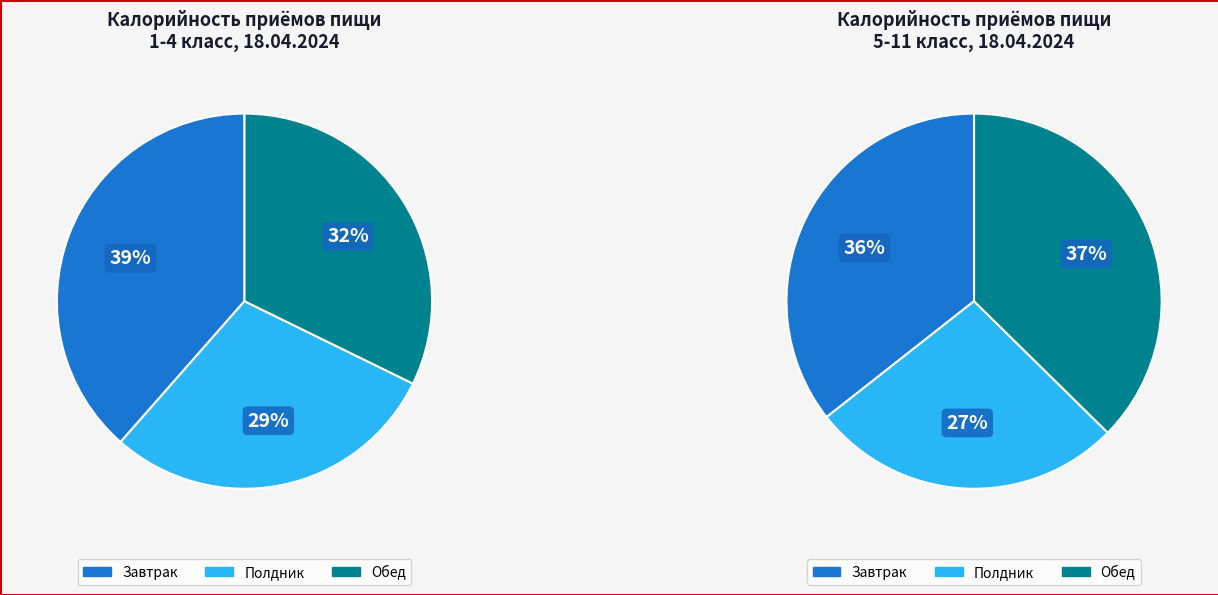

How much of the chart is everything except Полдник?

70.8%